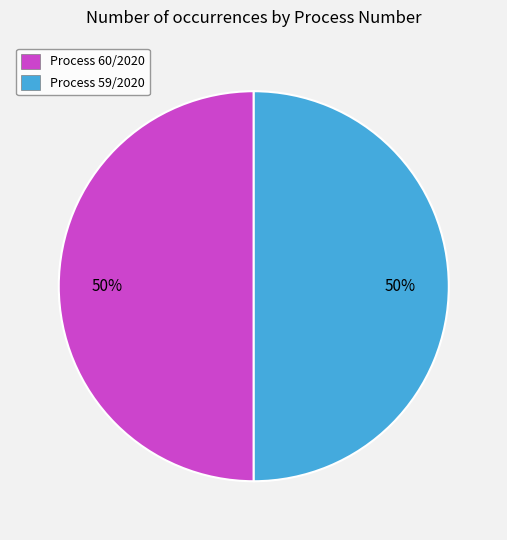

To the nearest percent, what is the average slice percentage?

50%